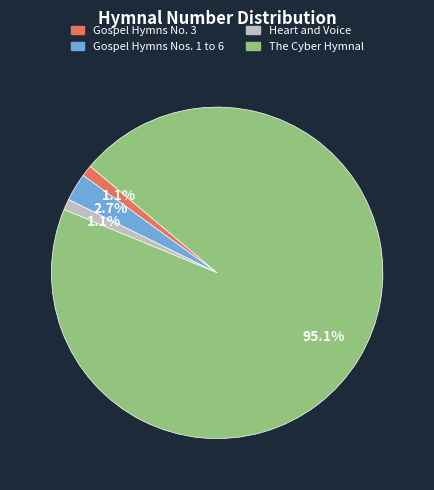

Do The Cyber Hymnal and Gospel Hymns No. 3 together represent more than half of the pie?

Yes